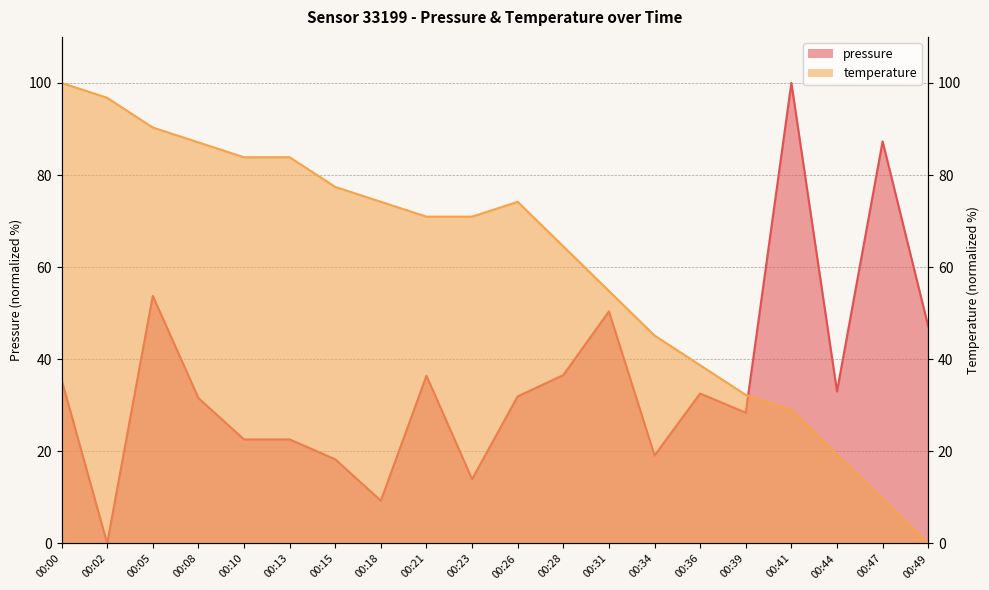

At which category does pressure reach its first local valley?

00:02